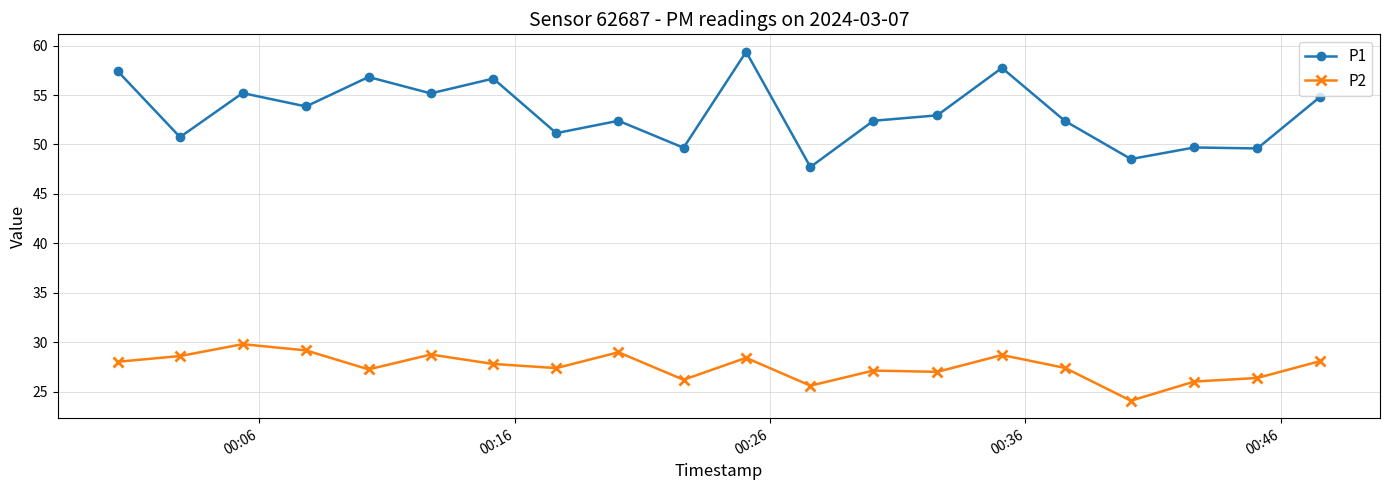

What is the maximum value shown in the chart?

59.4